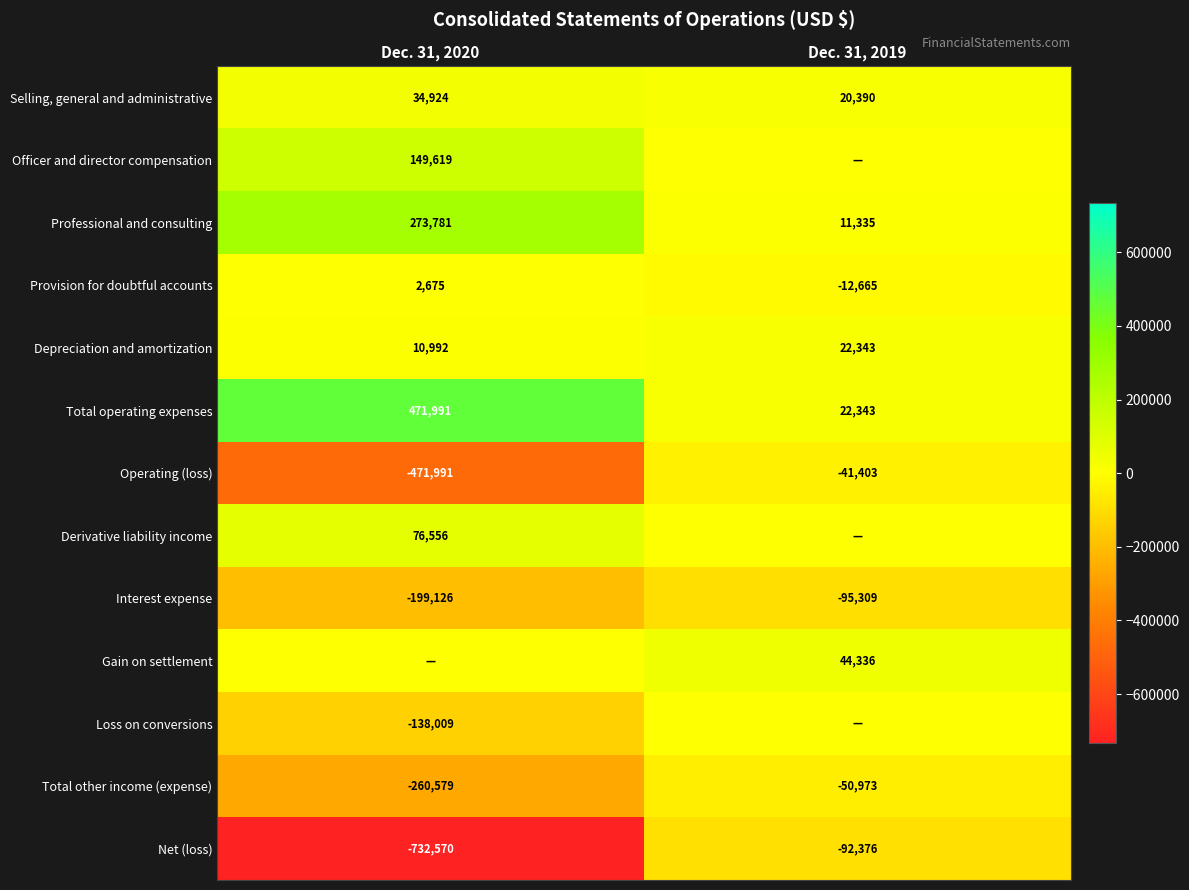

Rank the categories by Operating (loss) value from highest to lowest.

Dec. 31, 2019, Dec. 31, 2020